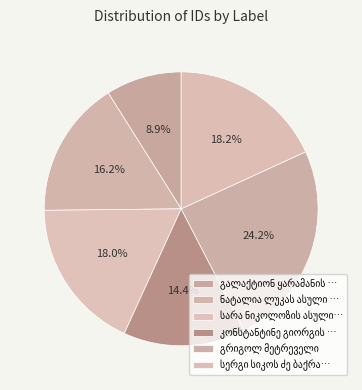

Is there a majority slice in this chart?

No